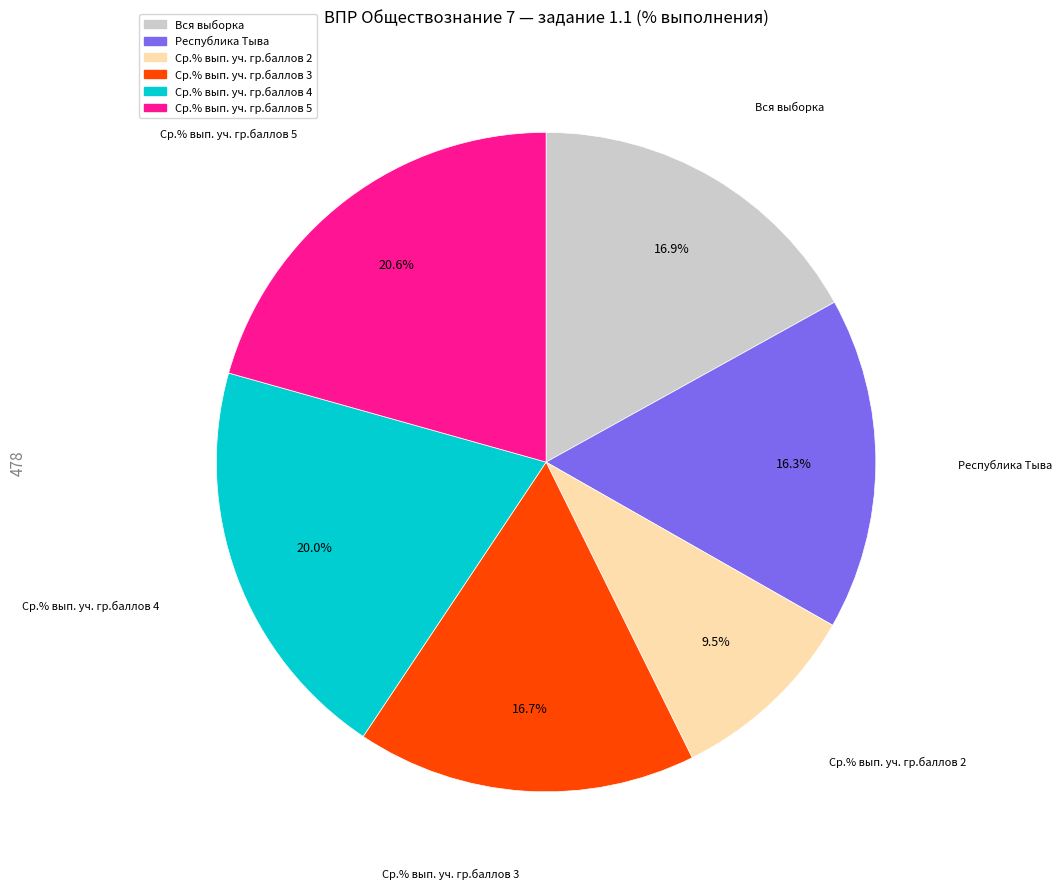

How many segments does this pie chart have?

6